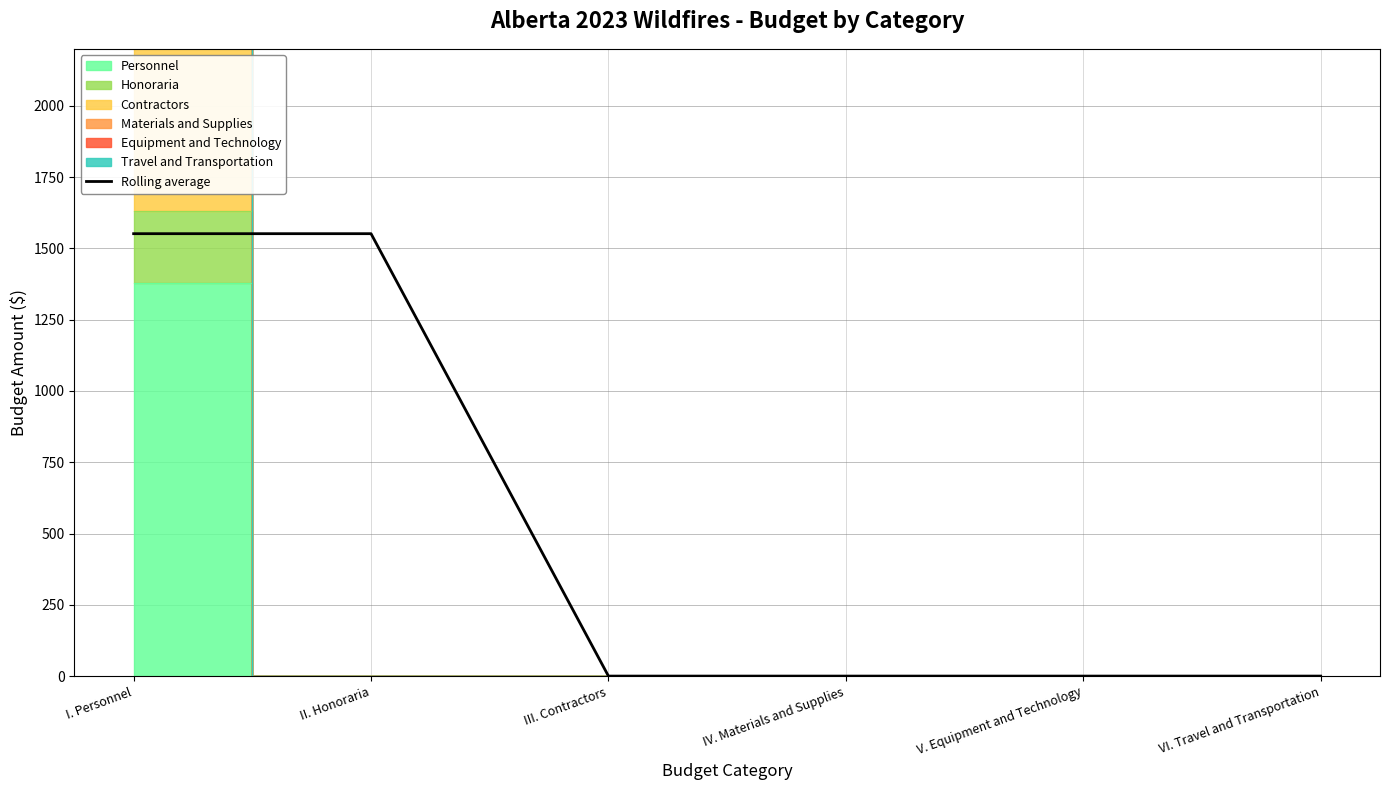

At which category does the chart reach its minimum across all series?

III. Contractors